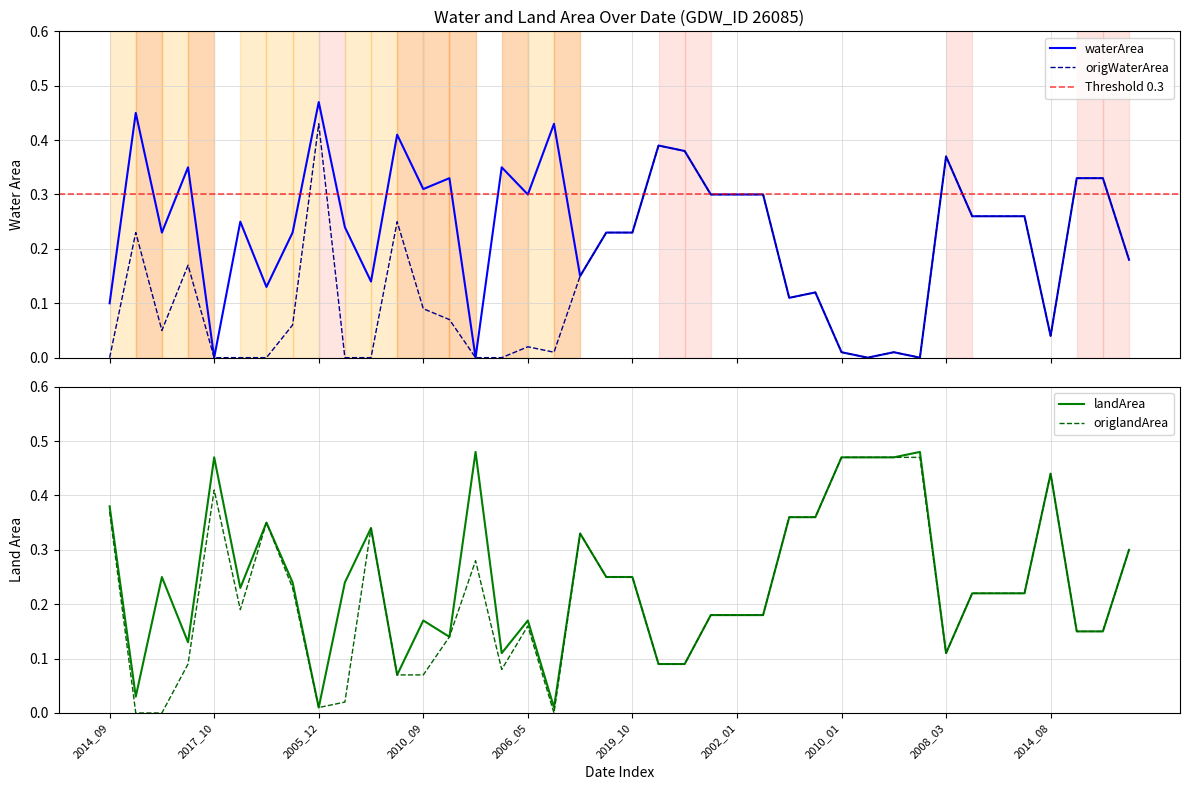

At which category does landArea reach its first local peak?

2004_09